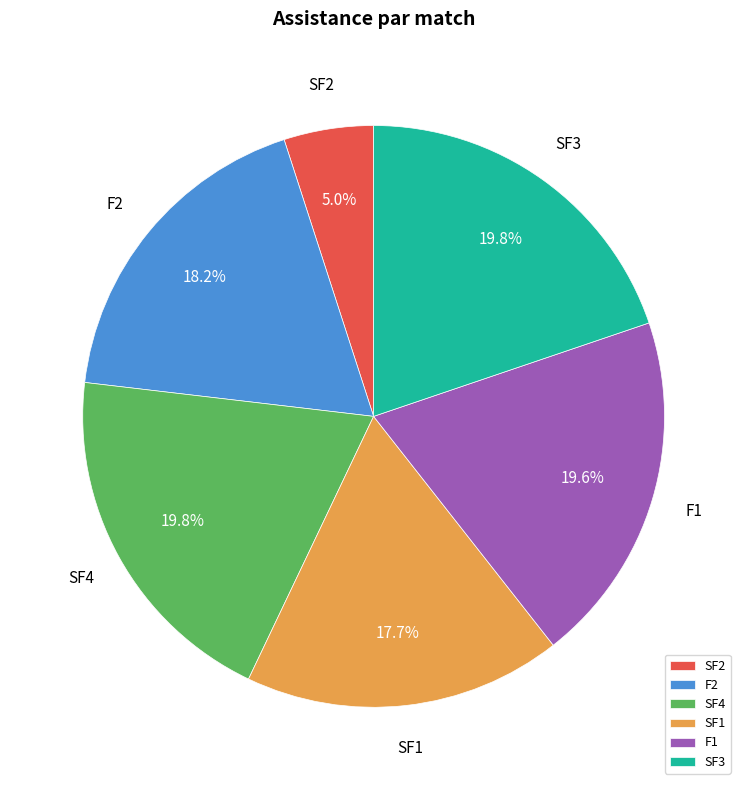

Is the sum of SF4 and SF1 greater than half?

No